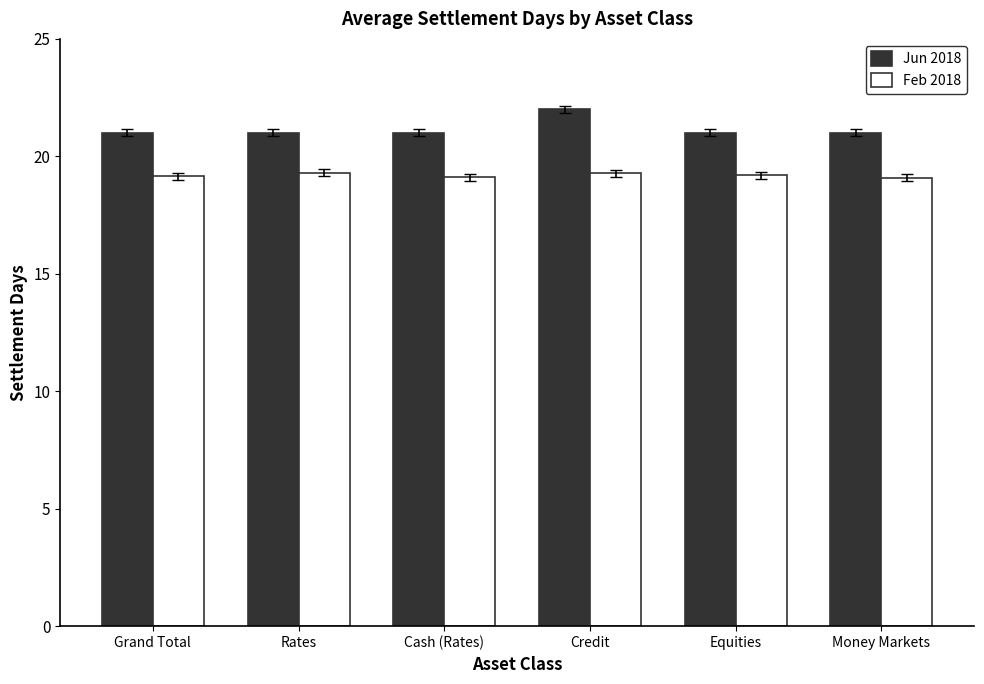

Which series has the largest total across all categories?

Jun 2018